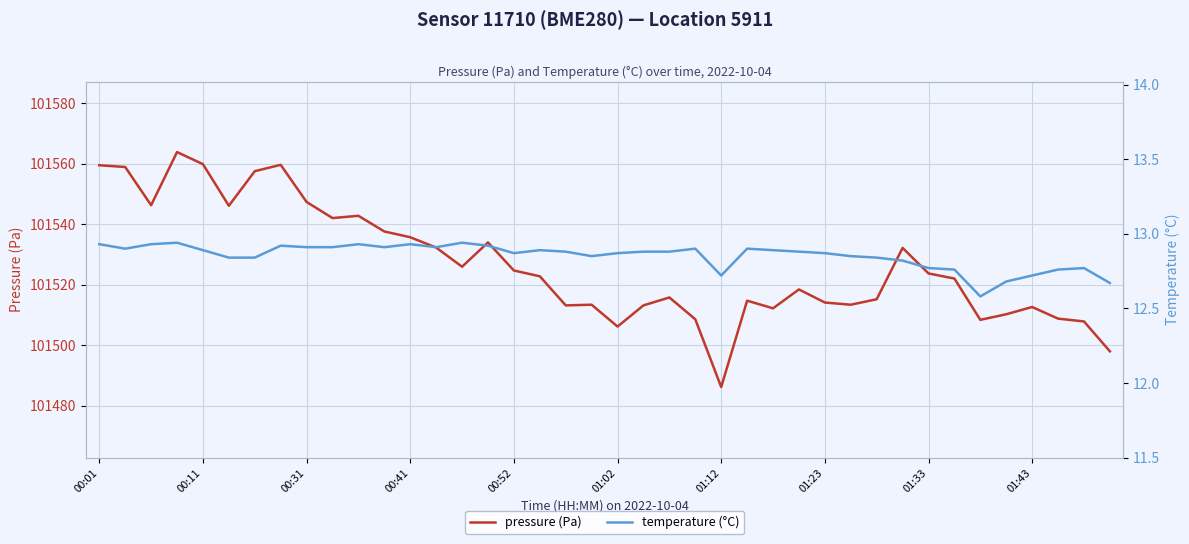

What is the difference between the second highest and minimum values in the temperature (°C) series?

0.4